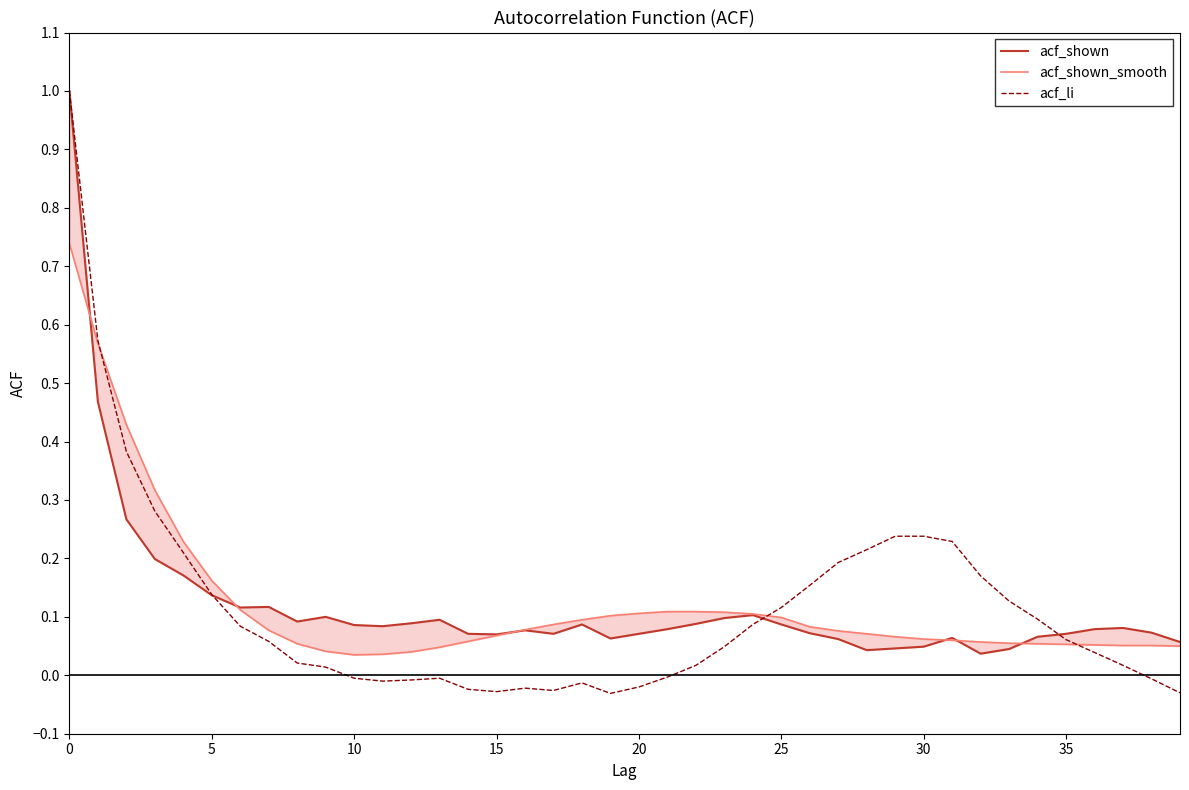

The value of acf_li at 30 is 0.2. True or false?

False